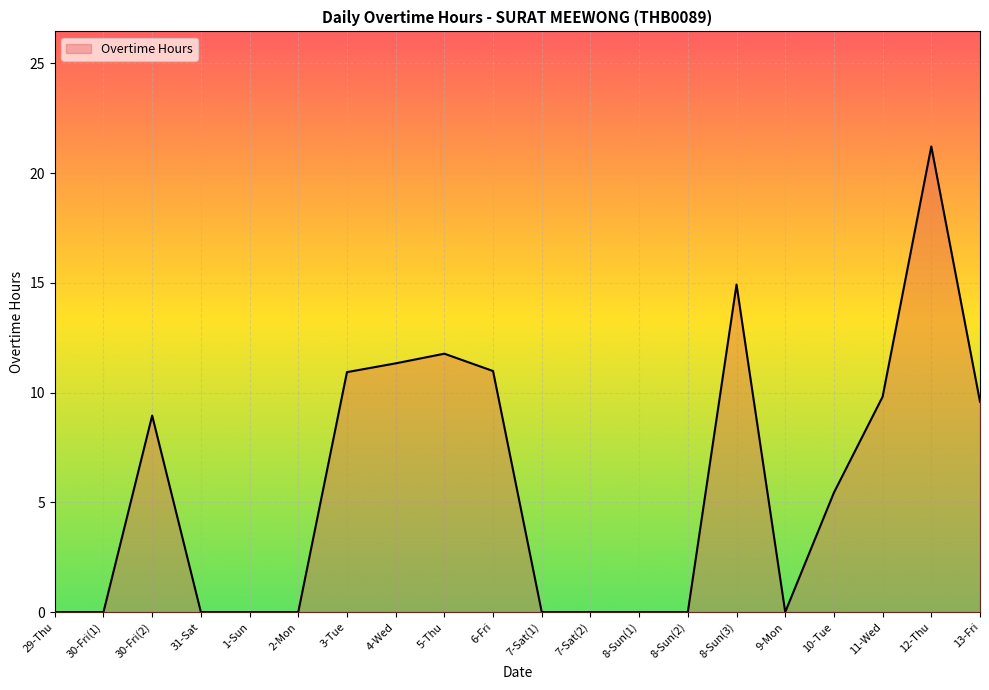

What is the change in value from 30-Fri(2) to 5-Thu?

+2.8